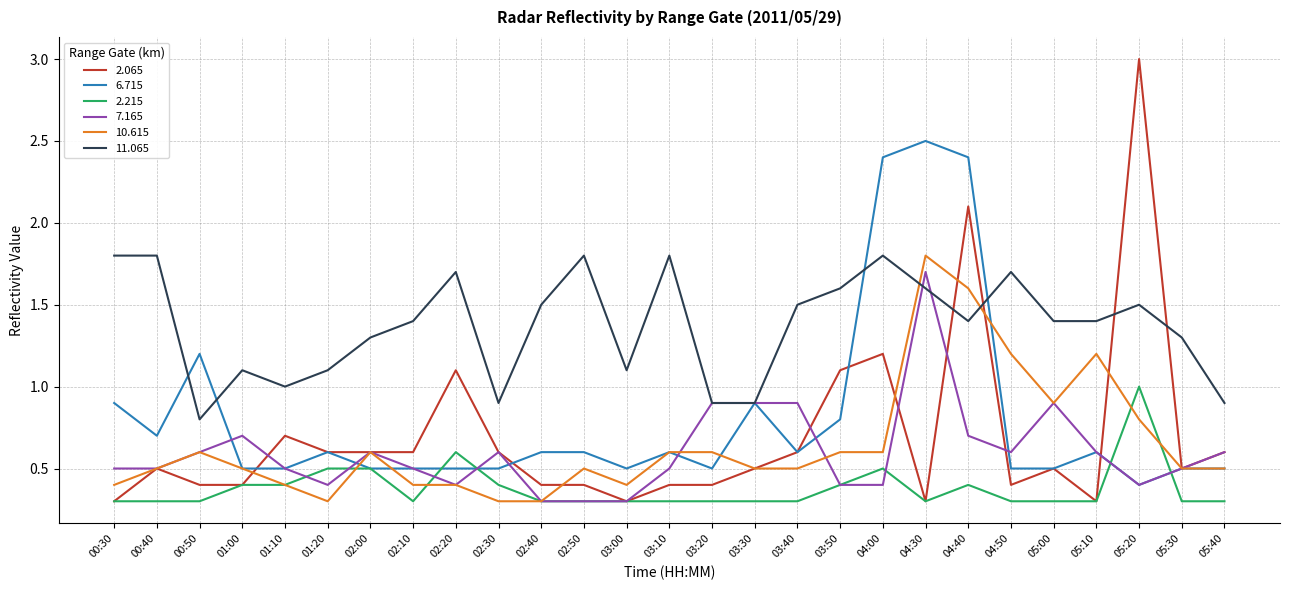

What is the total value across all series at 03:30?

4.0